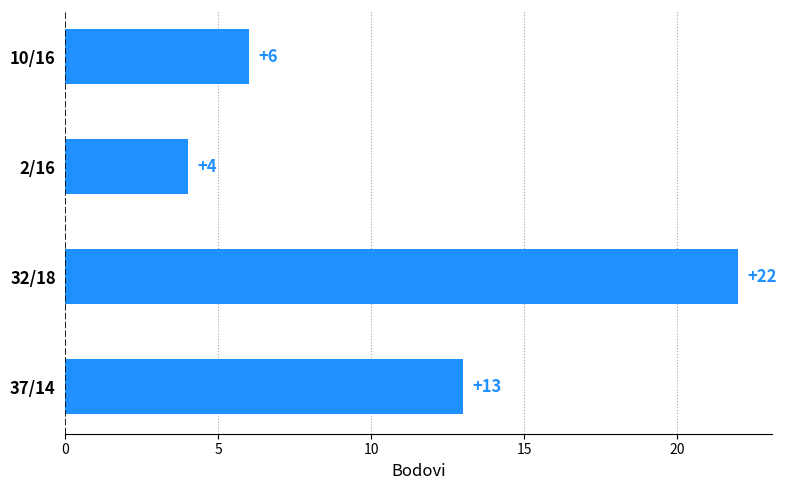

Approximately how many times larger is the value at 10/16 compared to 32/18?

0.3